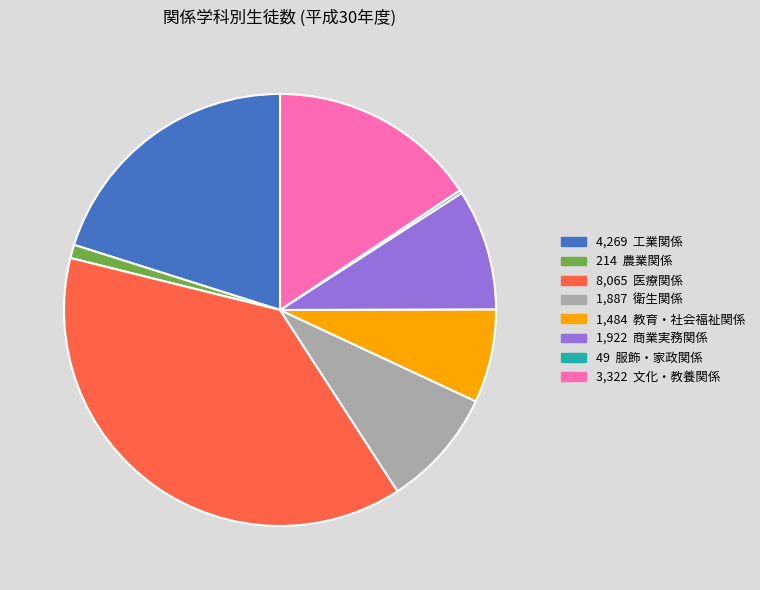

Is there a majority slice in this chart?

No